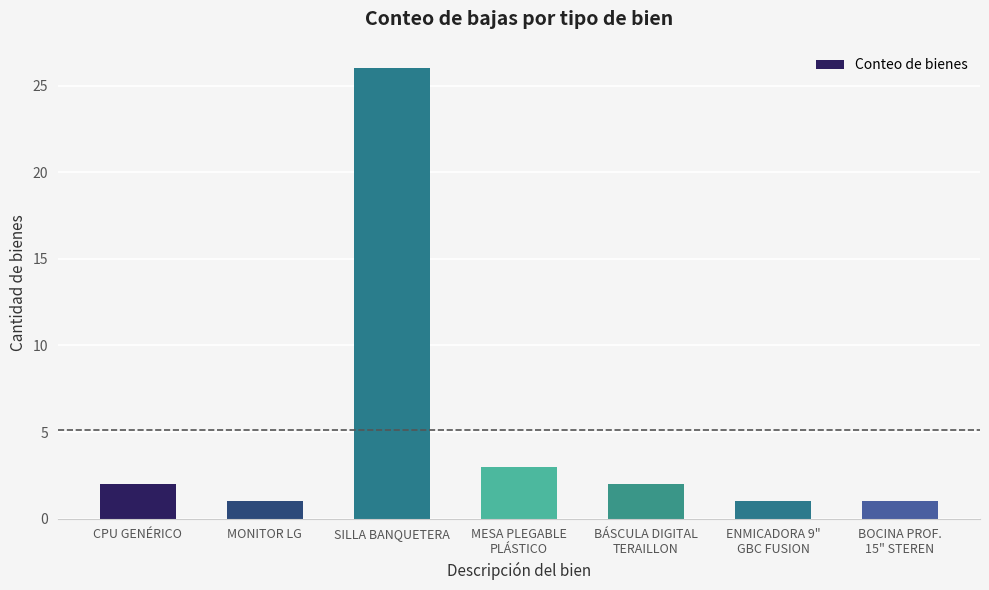

The value at BÁSCULA DIGITAL
TERAILLON is 2. True or false?

True